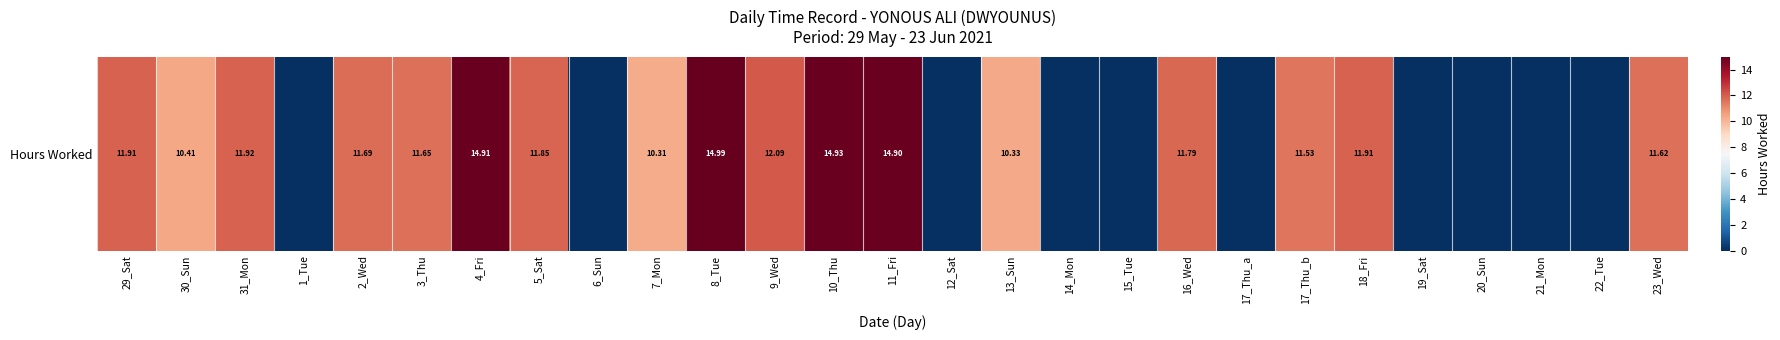

Which has a higher value, 20_Sun or 2_Wed?

2_Wed